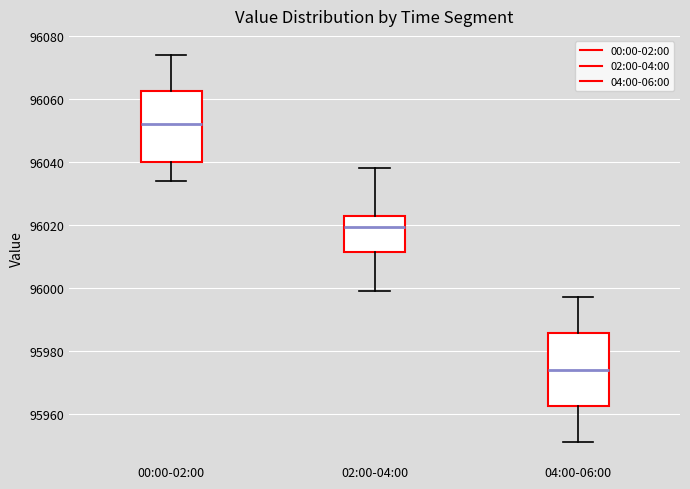

Which box's median line is the highest?

00:00-02:00